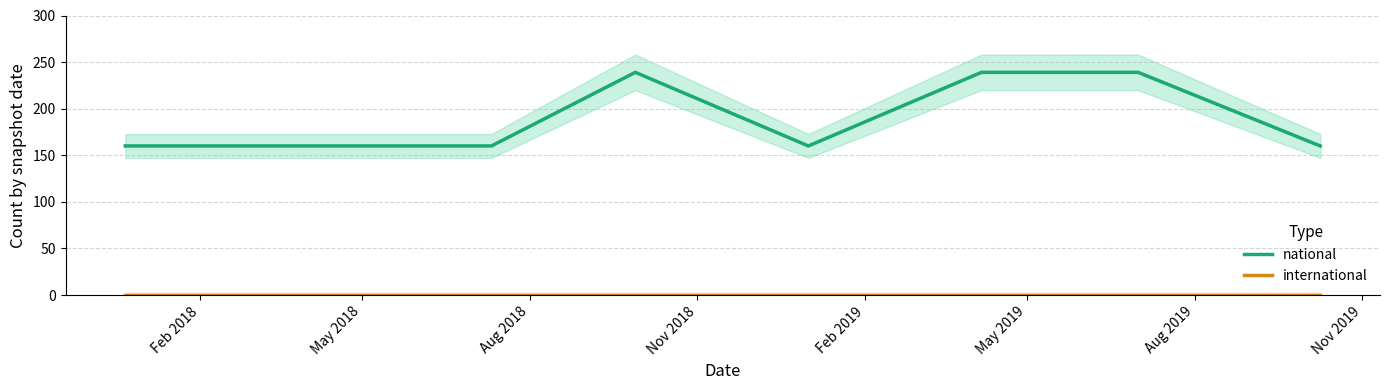

What is the approximate value of national at Feb 2019, to the nearest 5?

160